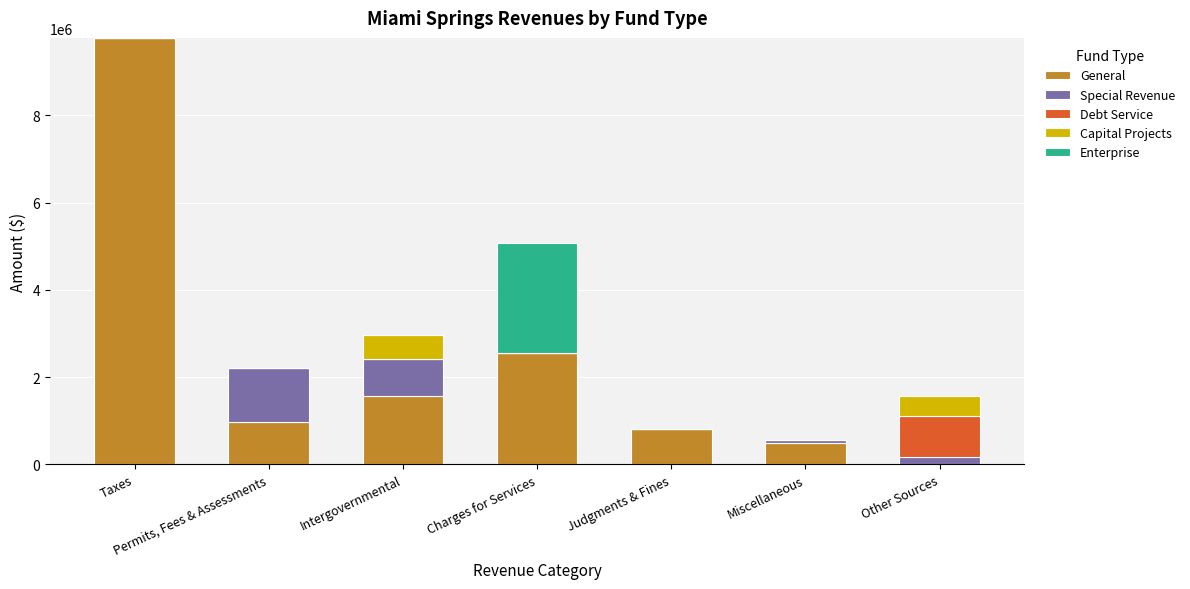

What is the maximum value for General?

9778586